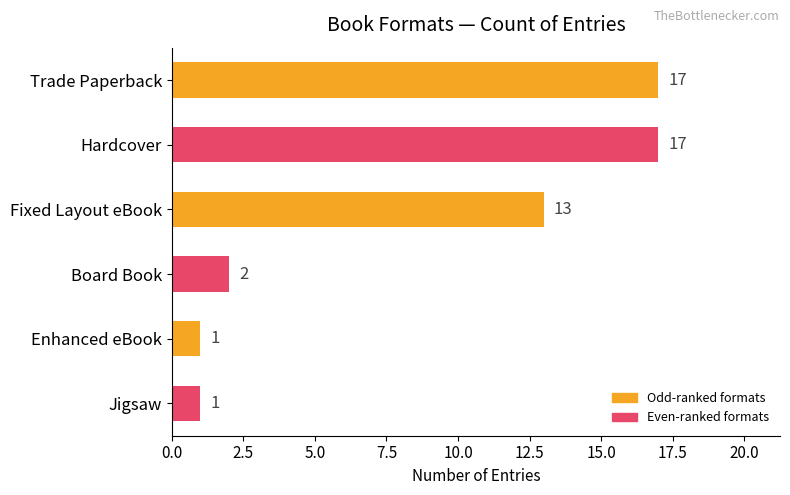

What is the sum of all values?

51